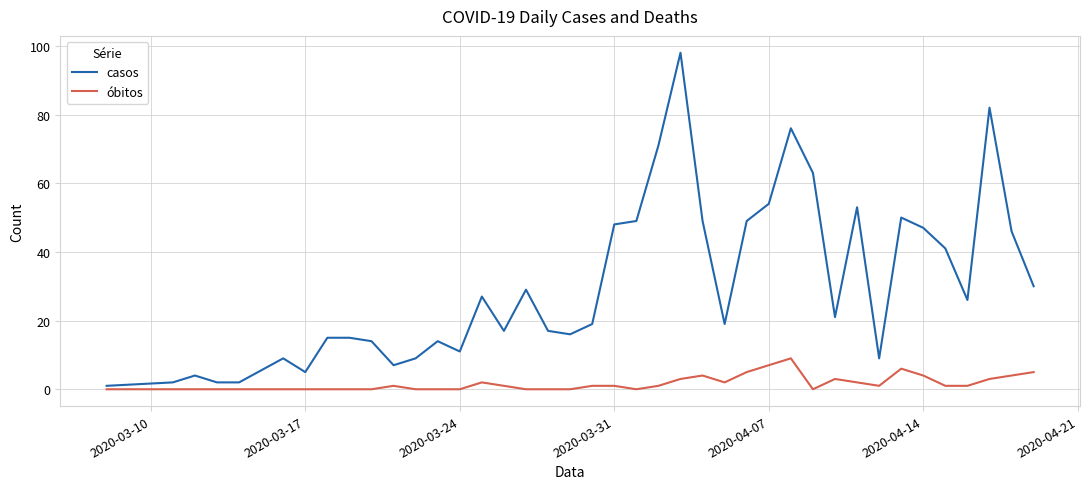

Which series has the largest range (max minus min)?

casos